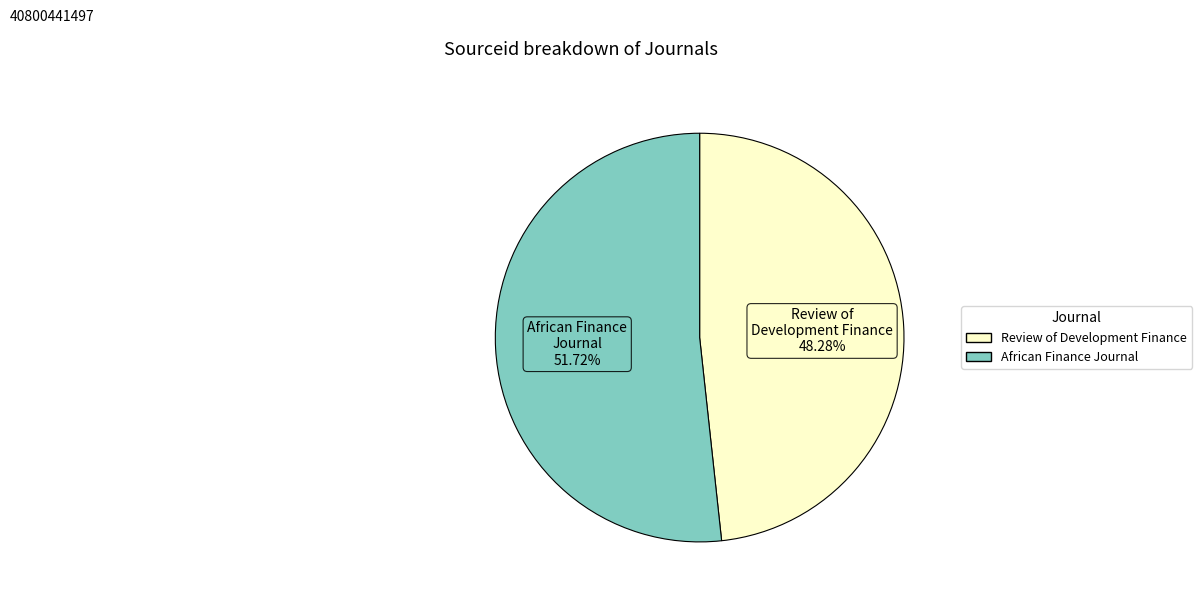

Combined, what portion of the pie is Review of Development Finance and African Finance Journal?

100.0%